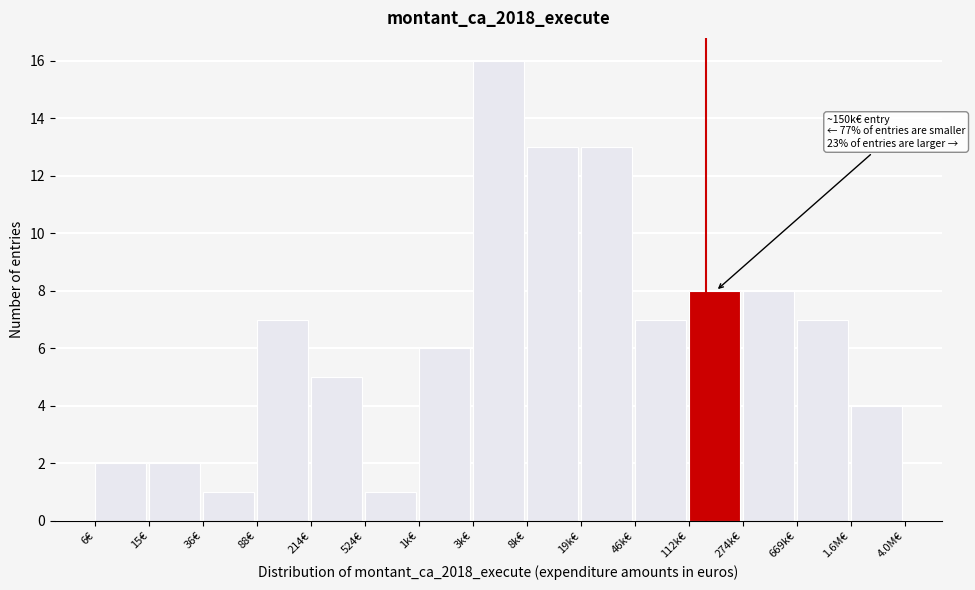

Reading right to left, extract all data points from this chart.

4	7	8	8	7	13	13	16	6	1	5	7	1	2	2